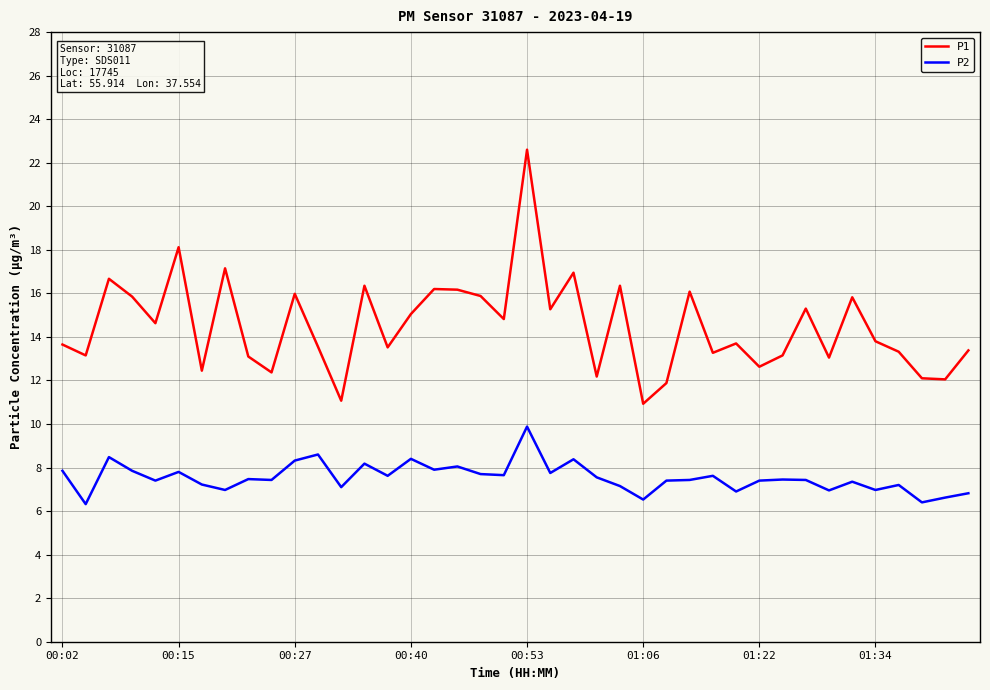

True or false: P2 and P1 cross at least once.

False